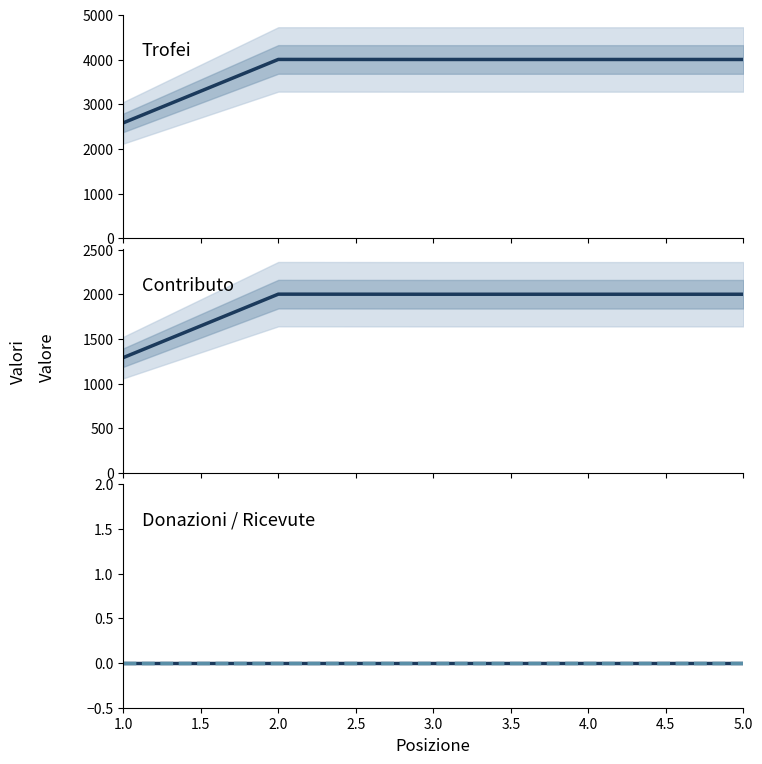

What is the average value of the Contributo series?

1858